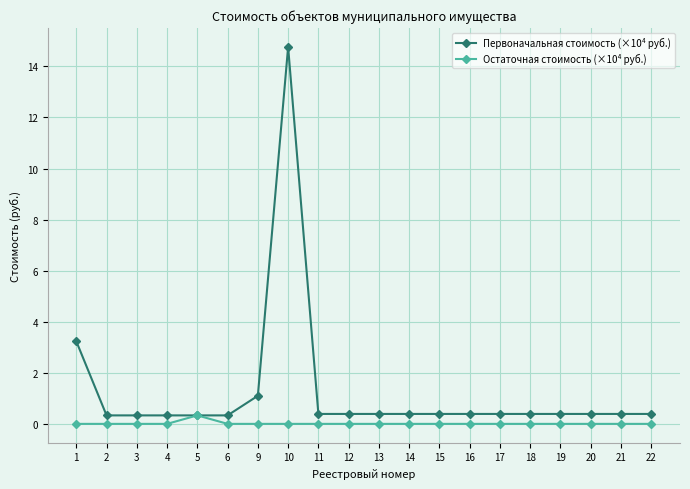

Is it true that Первоначальная стоимость (×10⁴ руб.) equals 0.4 at 19?

True